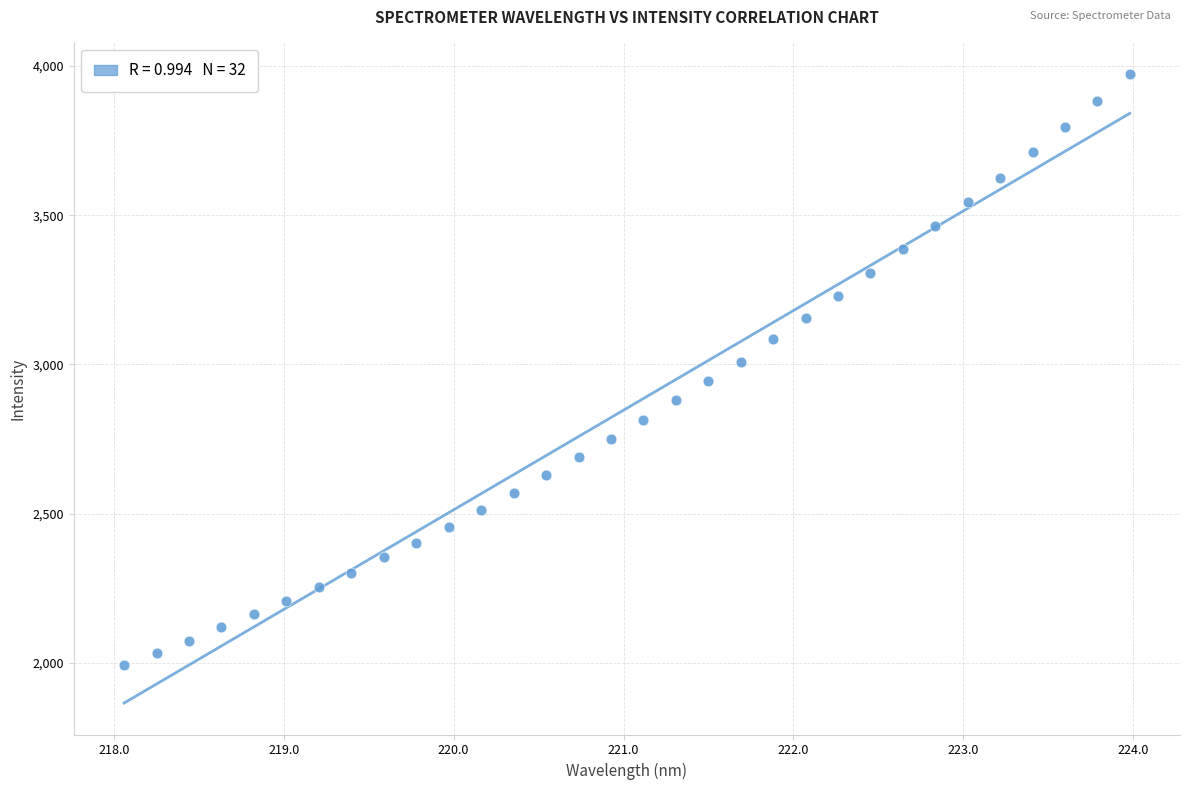

What is the range of X values (max minus min)?

5.9